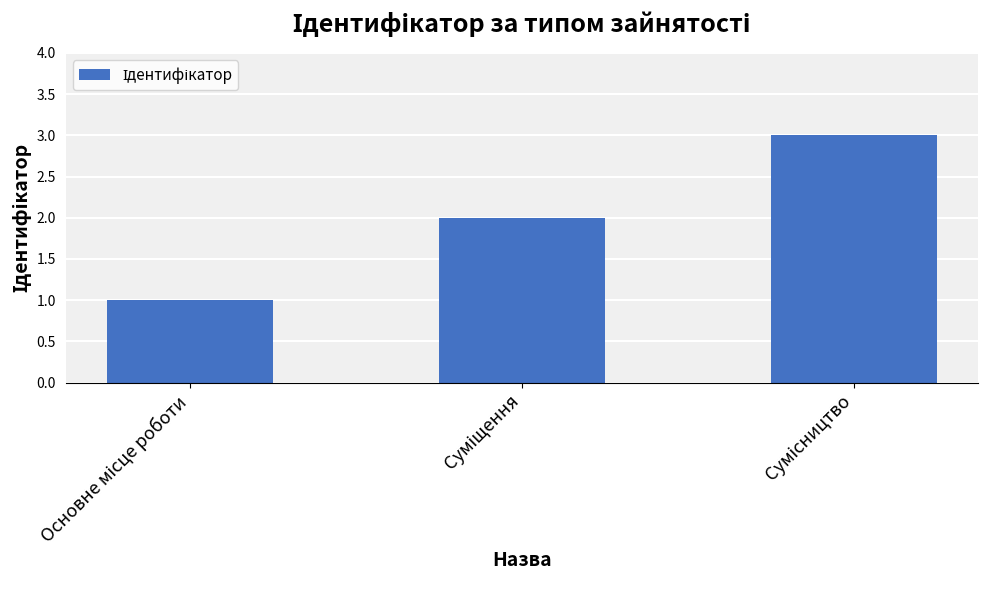

Count the number of data series in this chart.

1